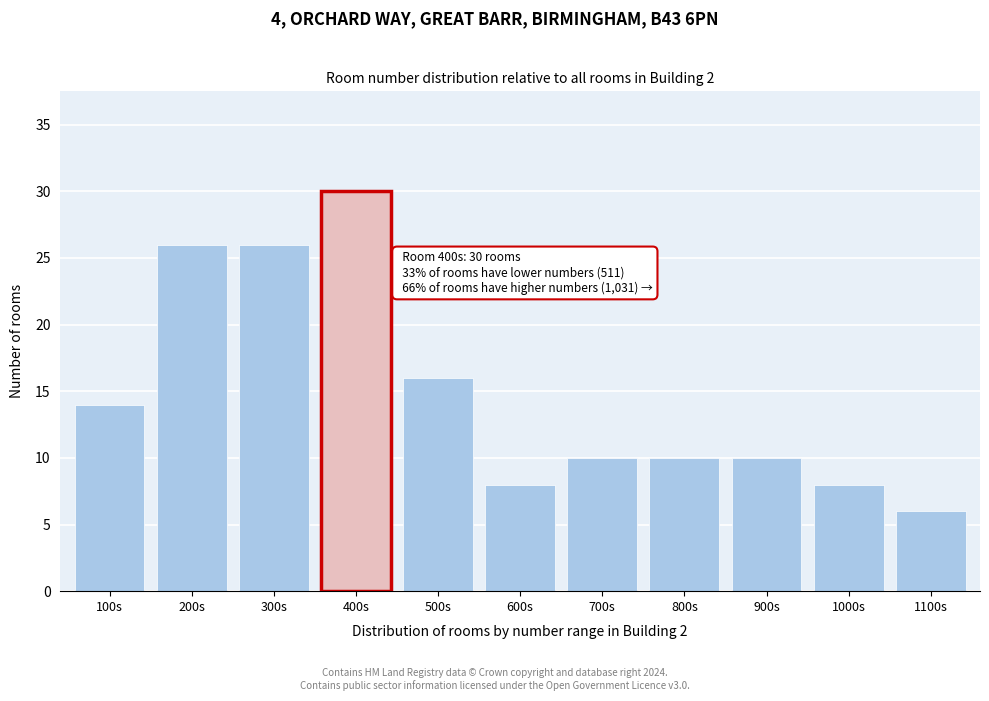

Reading right to left, list all the values displayed in this chart.

6	8	10	10	10	8	16	30	26	26	14